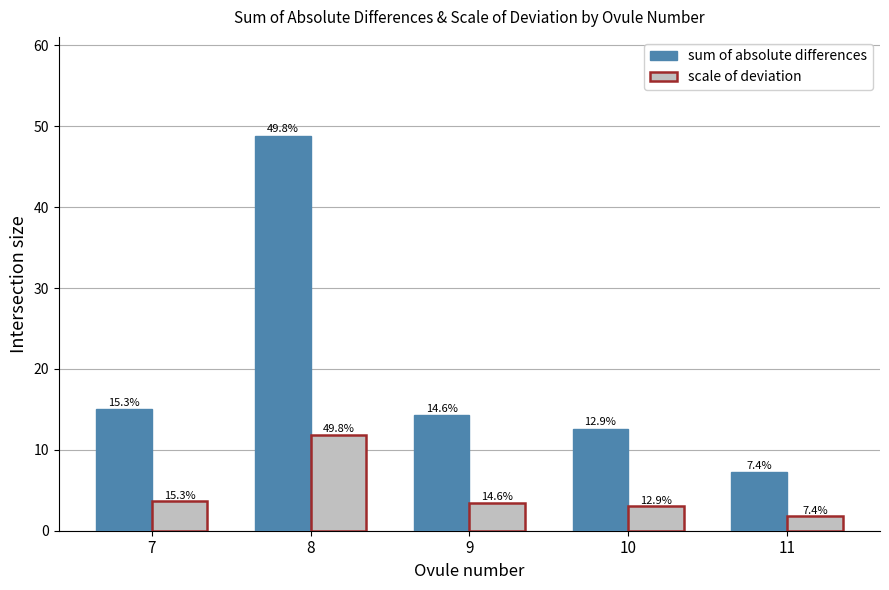

Is it true that sum of absolute differences equals 14.3 at 9?

True